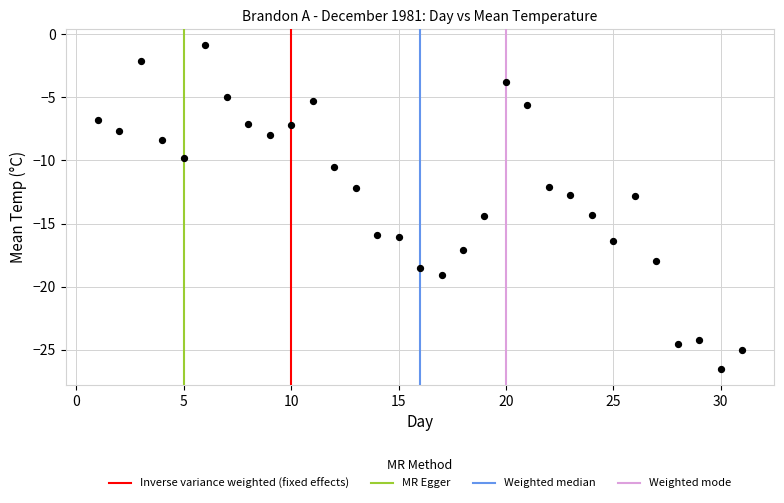

What is the range of Y values (max minus min)?

25.6